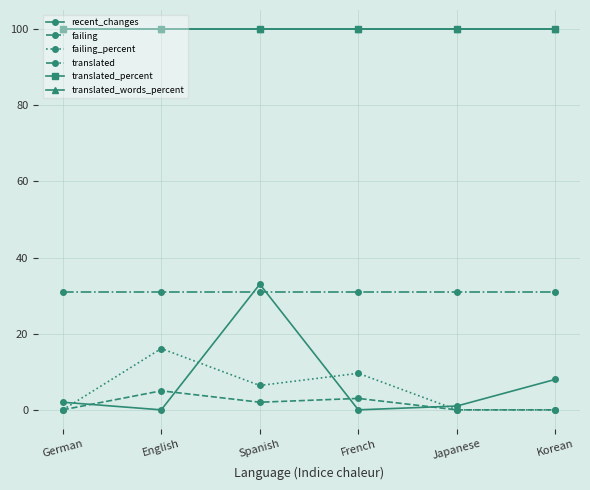

Does the chart have visible grid lines?

Yes